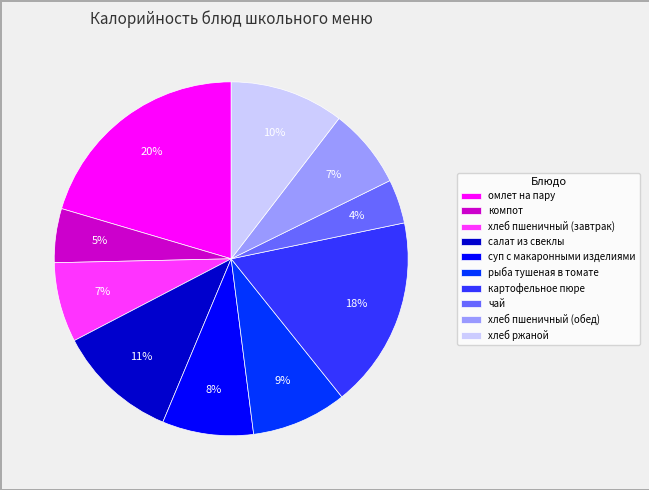

Combined, do компот and хлеб пшеничный (завтрак) account for over 50%?

No